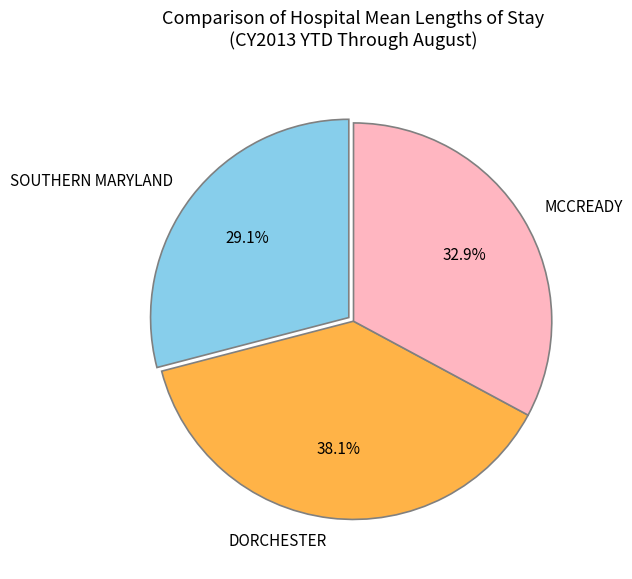

Which has a higher value, MCCREADY or DORCHESTER?

DORCHESTER